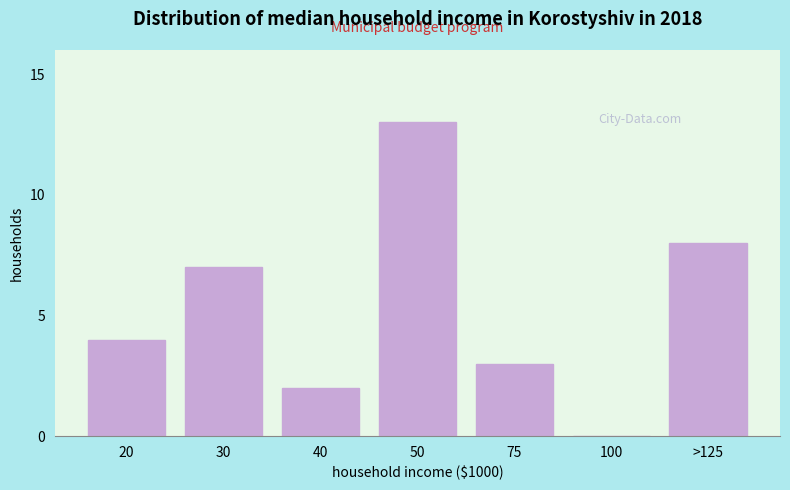

Reading left to right, list all the values displayed in this chart.

20=4	30=7	40=2	50=13	75=3	100=0	>125=8